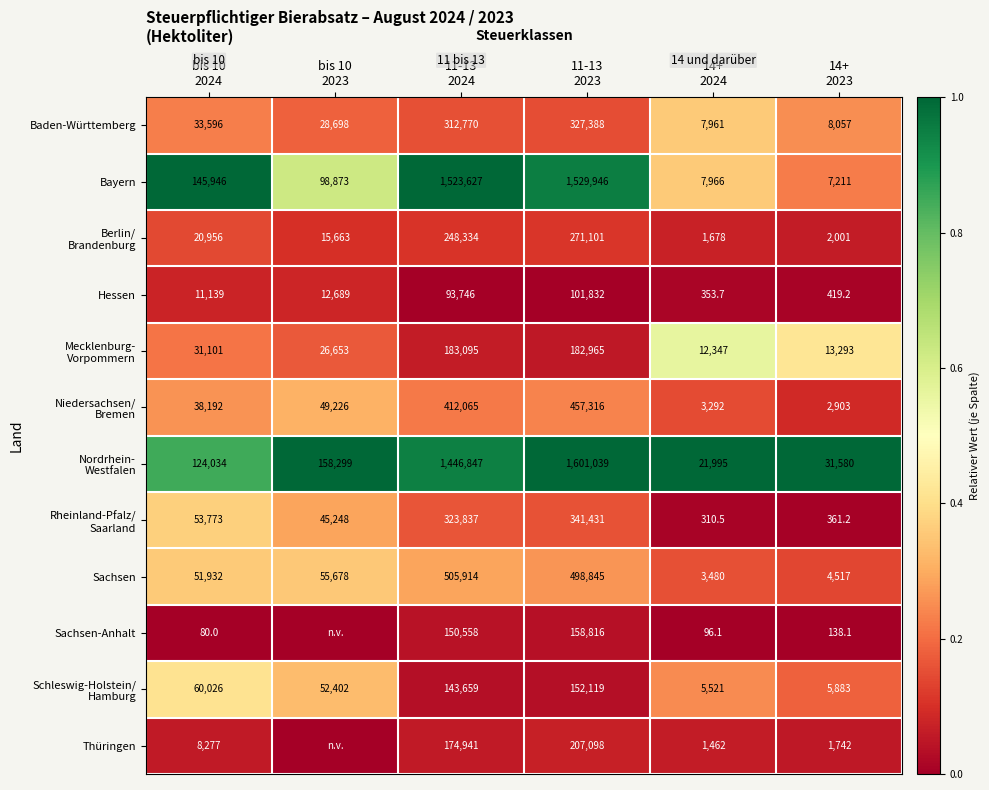

What is the difference between the maximum and minimum values in the Sachsen series?

502434.0